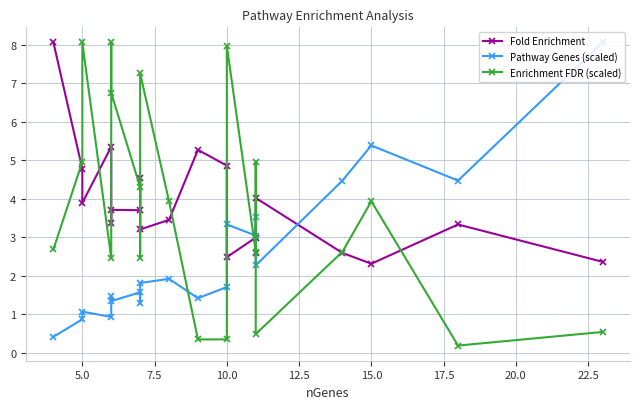

True or false: Fold Enrichment and Enrichment FDR (scaled) intersect in this chart.

True